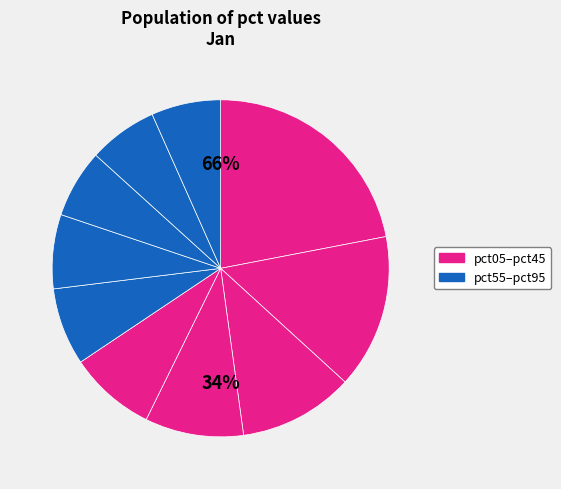

Does any single category account for the majority?

No